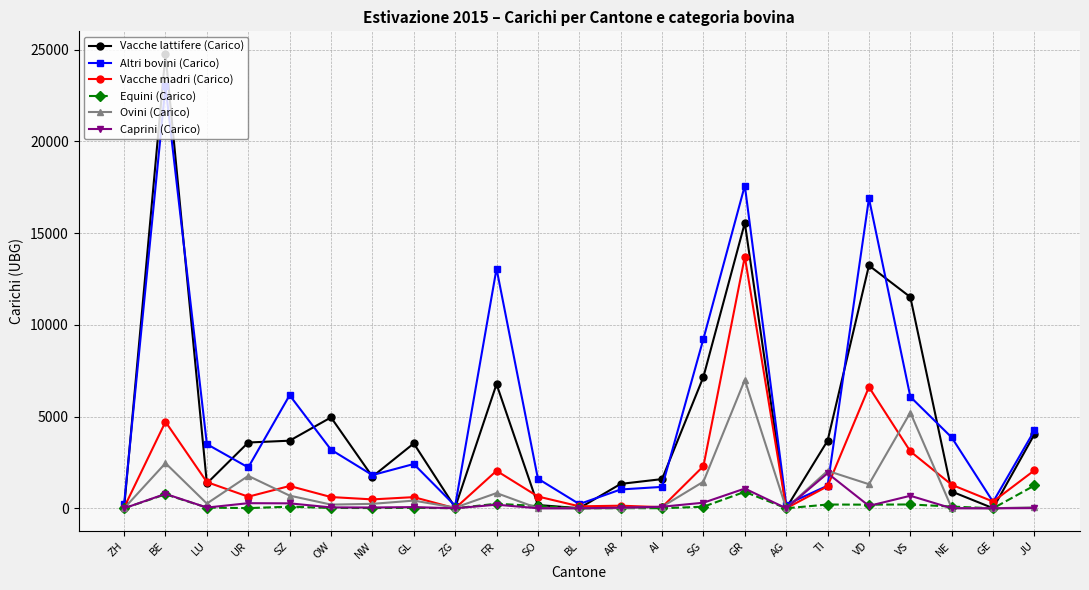

What is the total value across all series at UR?

8499